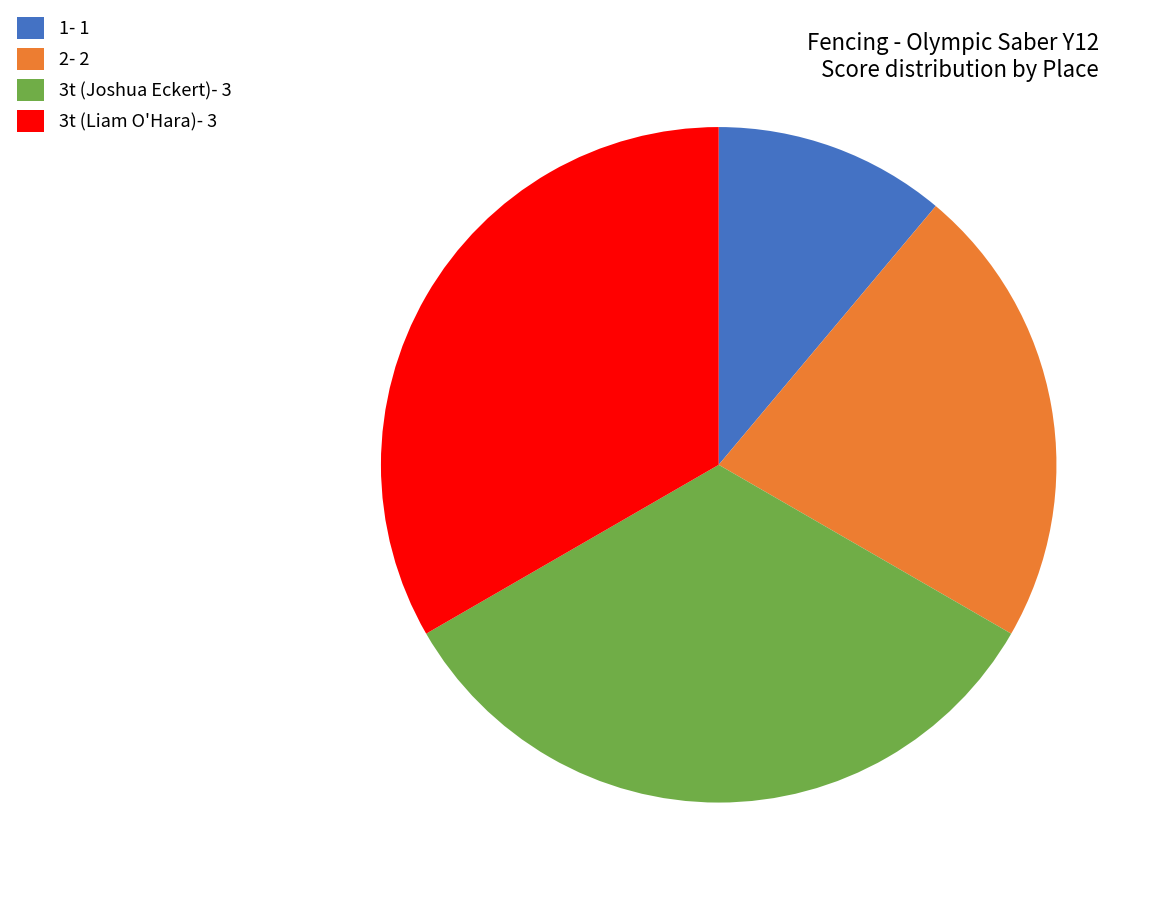

Is 1- 1 the majority of the pie?

No